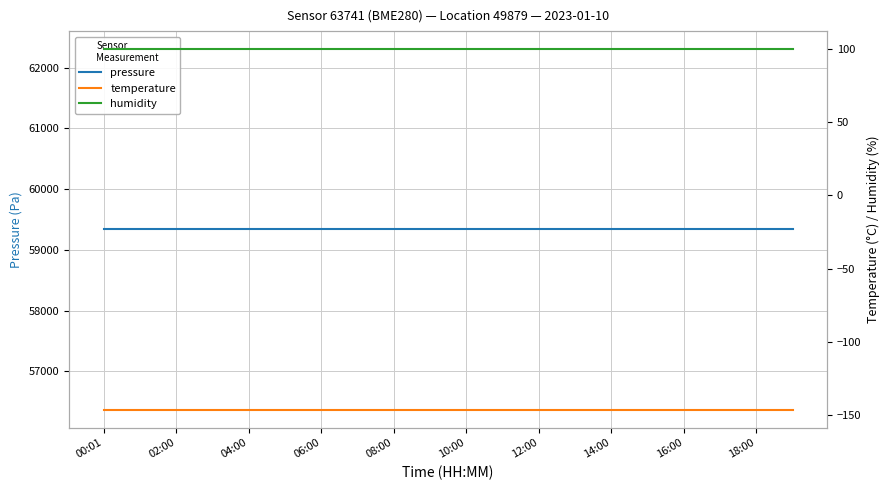

Reading right to left, extract all data points from this chart.

pressure: 59337.3	59337.3	59337.3	59337.3	59337.3	59337.3	59337.3	59337.3	59337.3	59337.3	59337.3	59337.3	59337.3	59337.3	59337.3	59337.3	59337.3	59337.3	59337.3	59337.3
temperature: -146.4	-146.4	-146.4	-146.4	-146.4	-146.4	-146.4	-146.4	-146.4	-146.4	-146.4	-146.4	-146.4	-146.4	-146.4	-146.4	-146.4	-146.4	-146.4	-146.4
humidity: 100.0	100.0	100.0	100.0	100.0	100.0	100.0	100.0	100.0	100.0	100.0	100.0	100.0	100.0	100.0	100.0	100.0	100.0	100.0	100.0